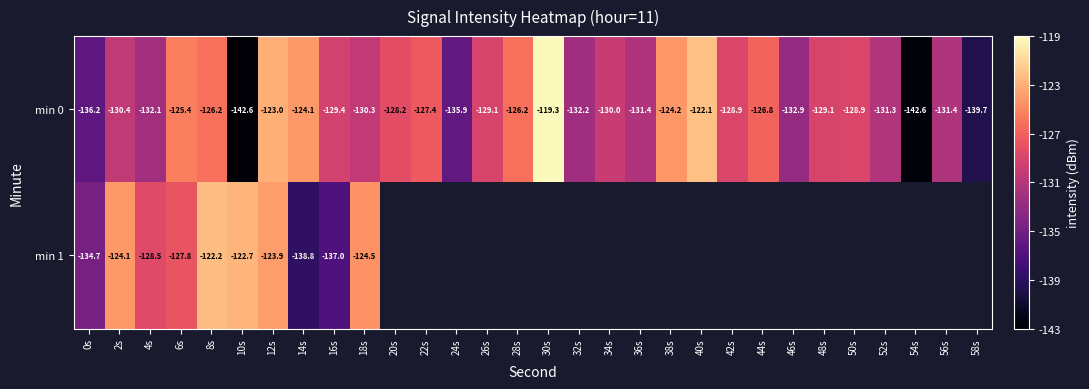

The value of min 0 at 28s is -198.5. True or false?

False